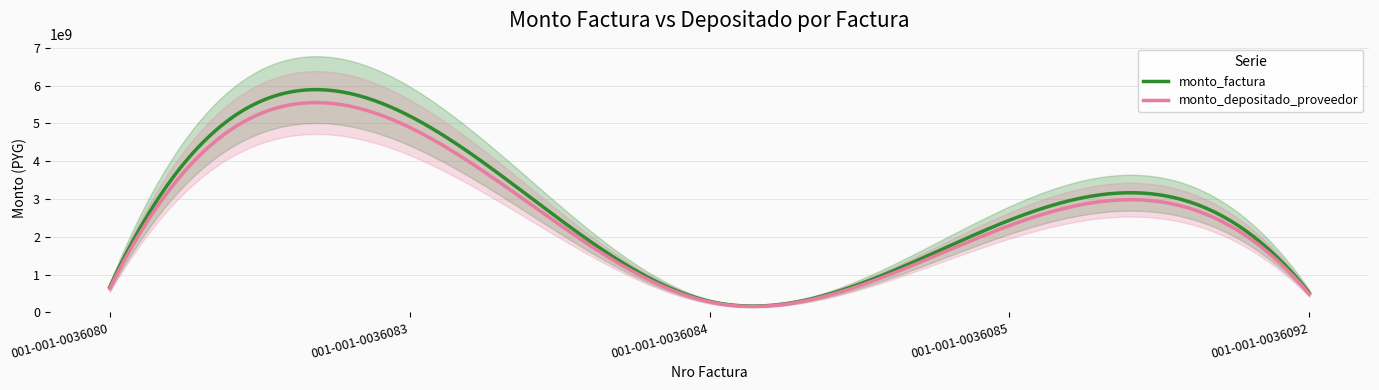

Is it true that monto_factura equals 671000000 at 001-001-0036080?

True